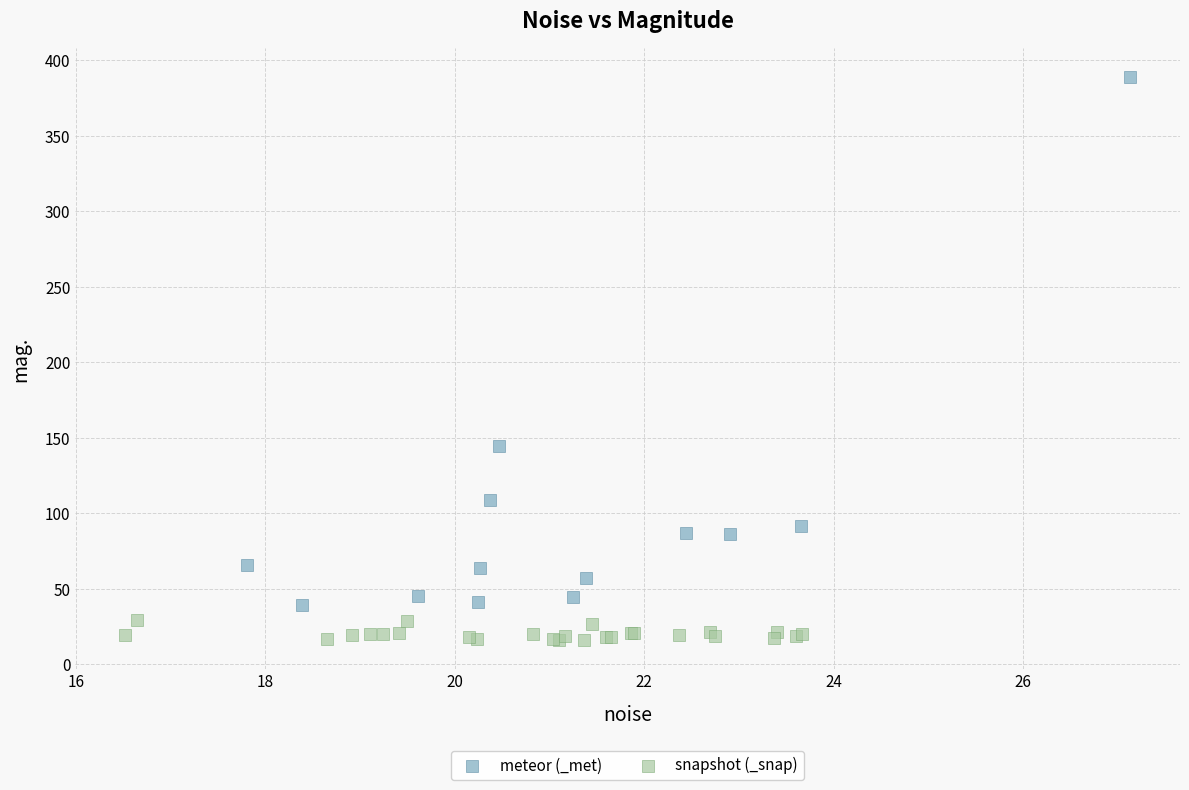

Which series has the largest Y range (max minus min)?

meteor (_met)